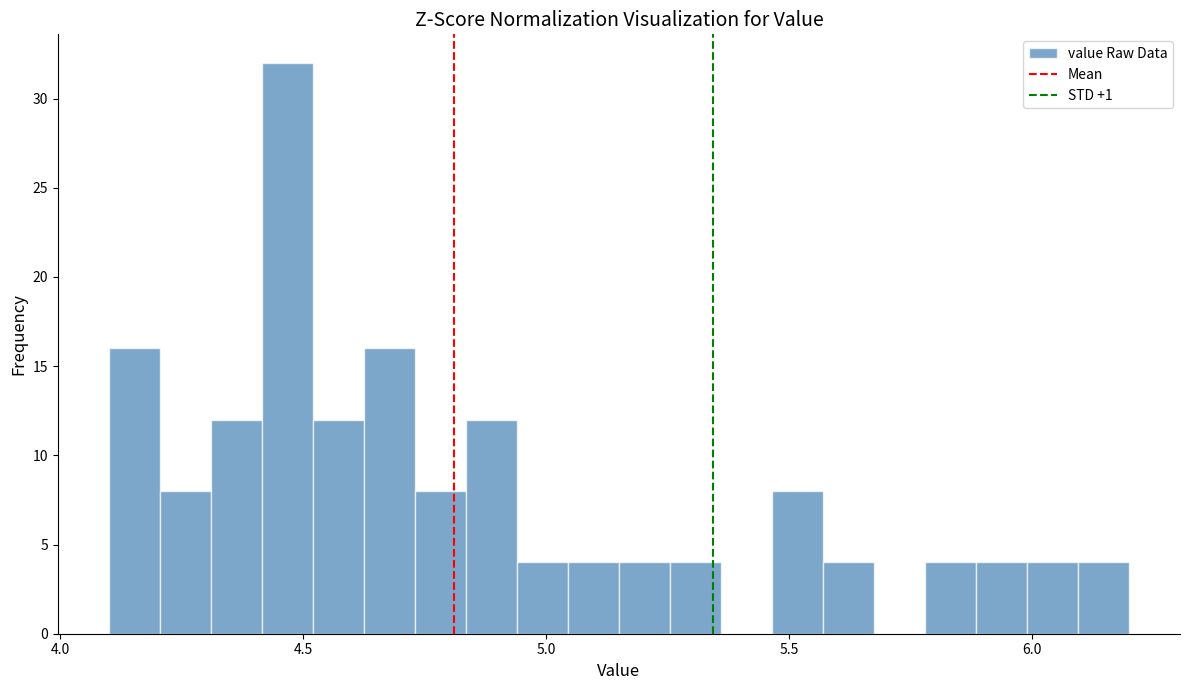

Read against the x-axis, roughly where is the centre of the tallest bar?

4.45